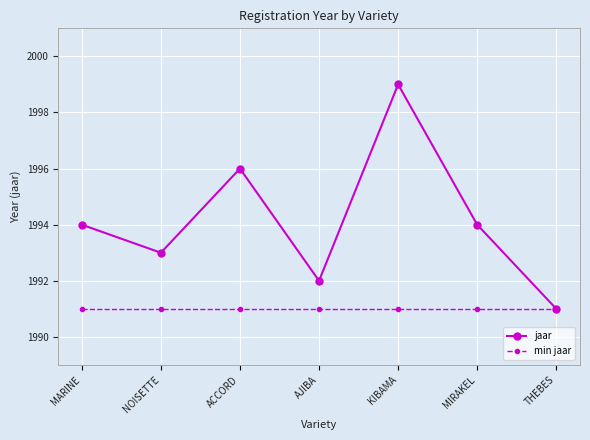

How many data points in jaar are less than 1994?

3